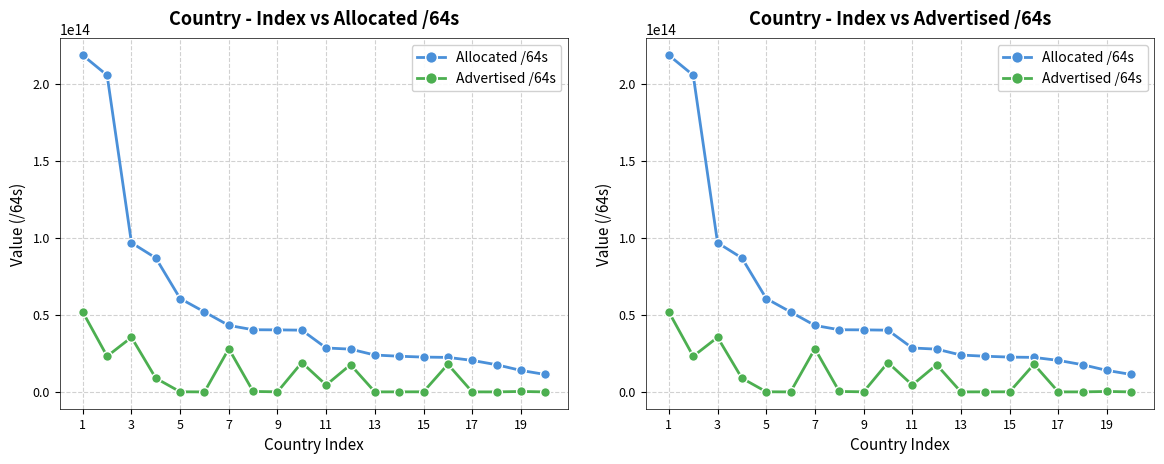

Which series has the largest range (max minus min)?

Allocated /64s